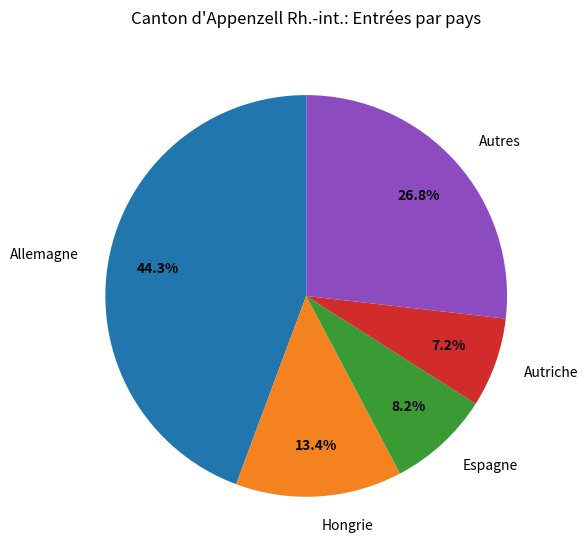

Is the sum of Autriche and Espagne greater than half?

No